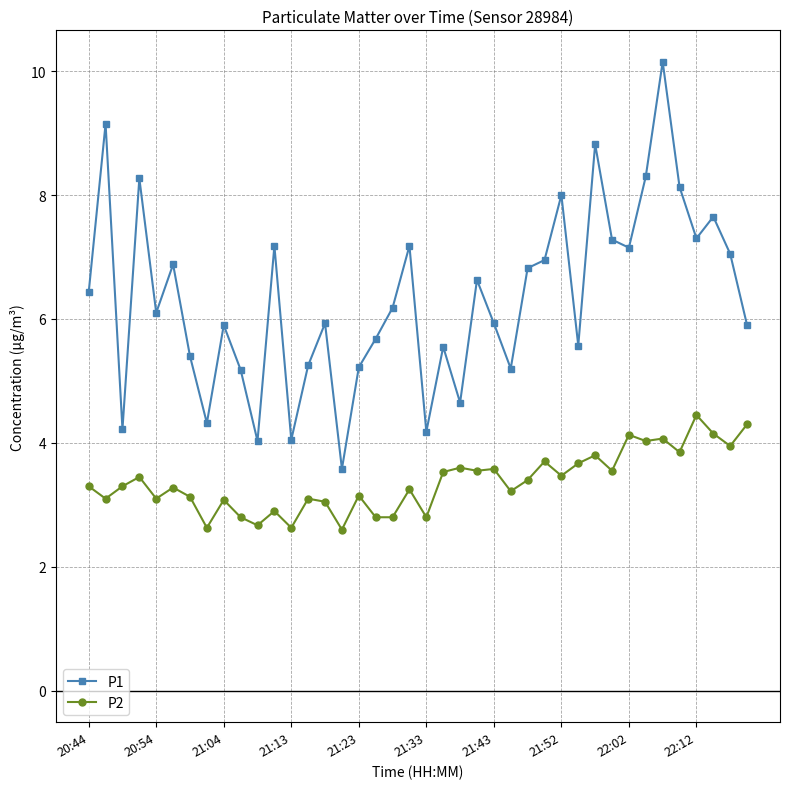

What are all the series names shown in the legend?

P1, P2